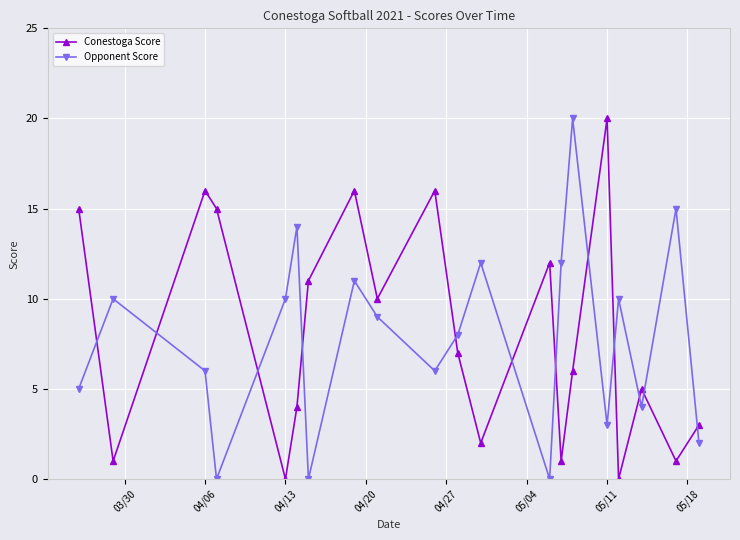

Which series ends up on top after the final intersection of Conestoga Score and Opponent Score?

Conestoga Score